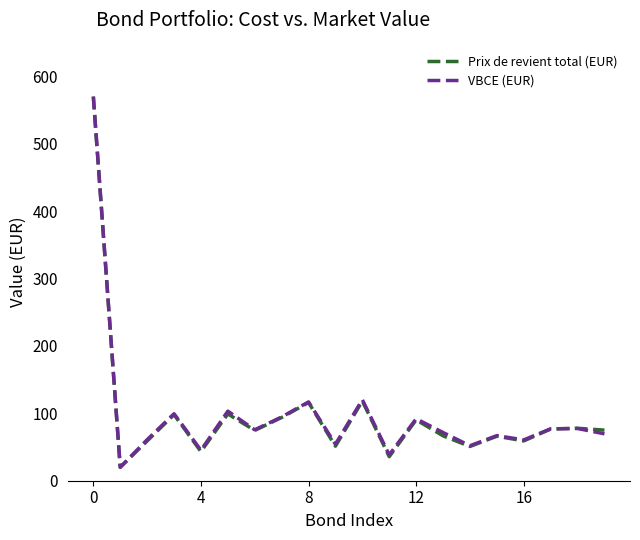

How many lines are shown in the chart?

2